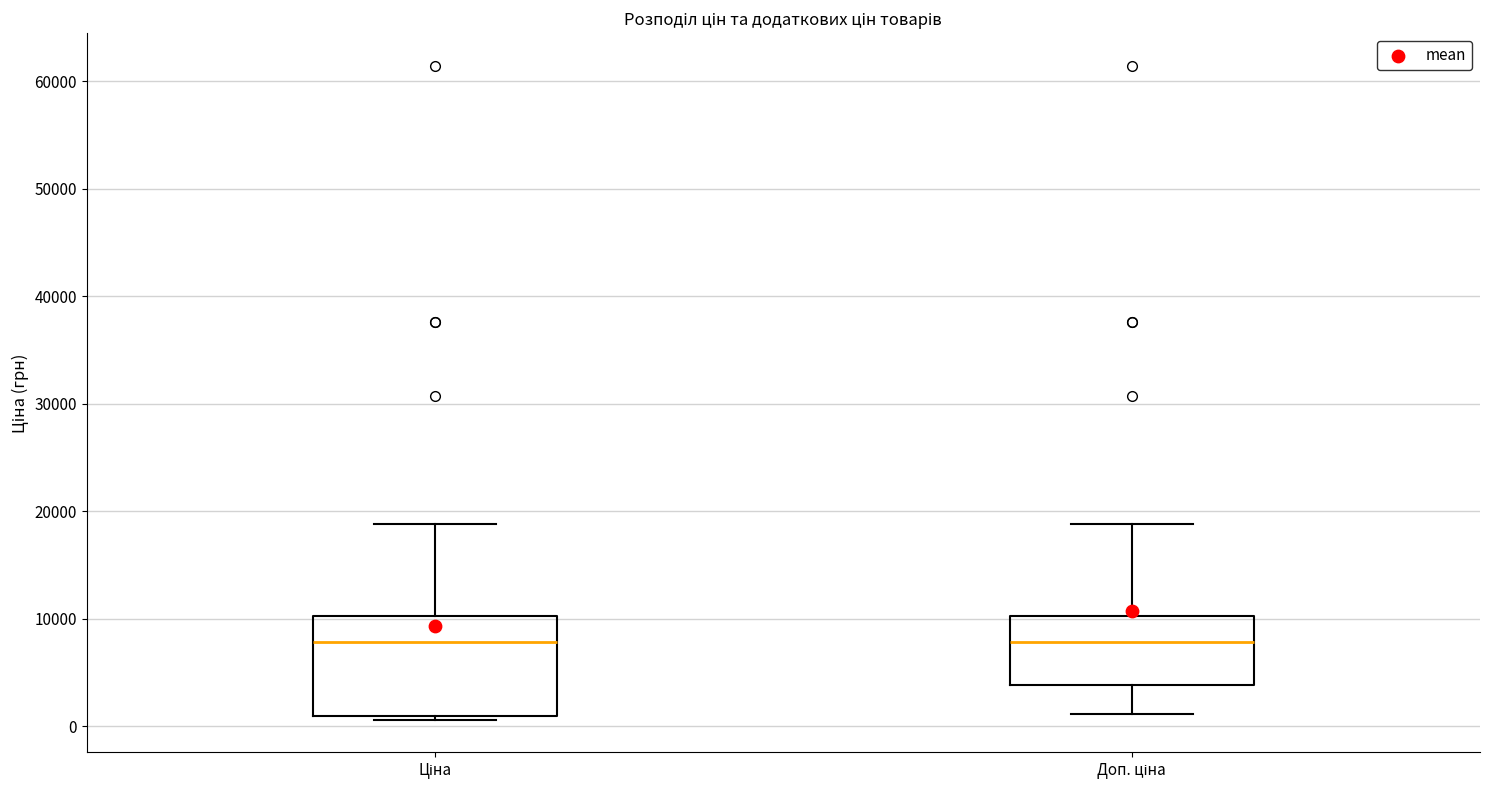

Which box is the tallest, from its lower edge to its upper edge?

Ціна